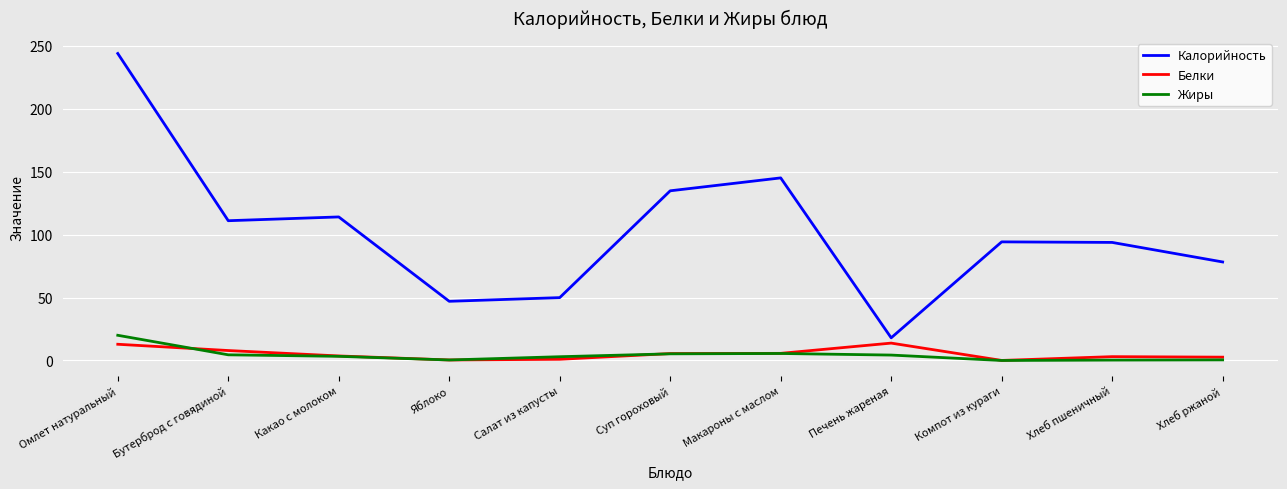

How many lines are shown in the chart?

3